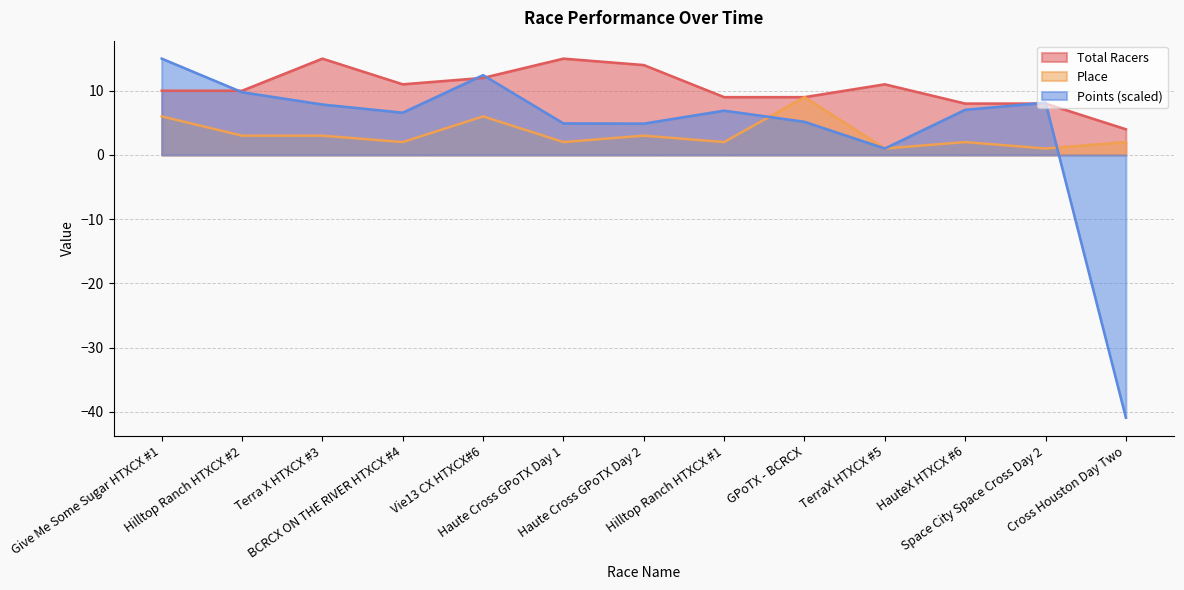

Reading right to left, extract all data points from this chart.

Total Racers: Cross Houston Day Two=4.0	Space City Space Cross Day 2=8.0	HauteX HTXCX #6=8.0	TerraX HTXCX #5=11.0	GPoTX - BCRCX=9.0	Hilltop Ranch HTXCX #1=9.0	Haute Cross GPoTX Day 2=14.0	Haute Cross GPoTX Day 1=15.0	Vie13 CX HTXCX#6=12.0	BCRCX ON THE RIVER HTXCX #4=11.0	Terra X HTXCX #3=15.0	Hilltop Ranch HTXCX #2=10.0	Give Me Some Sugar HTXCX #1=10.0
Place: Cross Houston Day Two=2.0	Space City Space Cross Day 2=1.0	HauteX HTXCX #6=2.0	TerraX HTXCX #5=1.0	GPoTX - BCRCX=9.0	Hilltop Ranch HTXCX #1=2.0	Haute Cross GPoTX Day 2=3.0	Haute Cross GPoTX Day 1=2.0	Vie13 CX HTXCX#6=6.0	BCRCX ON THE RIVER HTXCX #4=2.0	Terra X HTXCX #3=3.0	Hilltop Ranch HTXCX #2=3.0	Give Me Some Sugar HTXCX #1=6.0
Points: Cross Houston Day Two=-40.9	Space City Space Cross Day 2=8.1	HauteX HTXCX #6=7.0	TerraX HTXCX #5=1.0	GPoTX - BCRCX=5.2	Hilltop Ranch HTXCX #1=6.9	Haute Cross GPoTX Day 2=4.9	Haute Cross GPoTX Day 1=4.9	Vie13 CX HTXCX#6=12.4	BCRCX ON THE RIVER HTXCX #4=6.6	Terra X HTXCX #3=7.9	Hilltop Ranch HTXCX #2=9.8	Give Me Some Sugar HTXCX #1=15.0